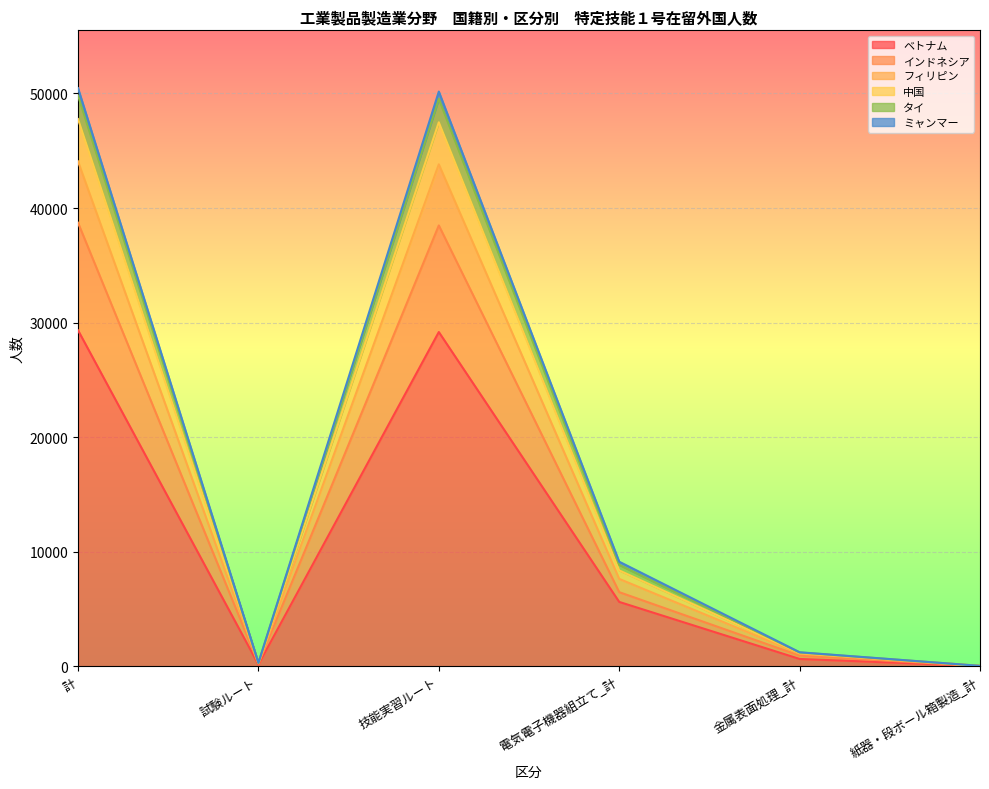

Which label corresponds to the smallest value in the chart?

紙器・段ボール箱製造_計